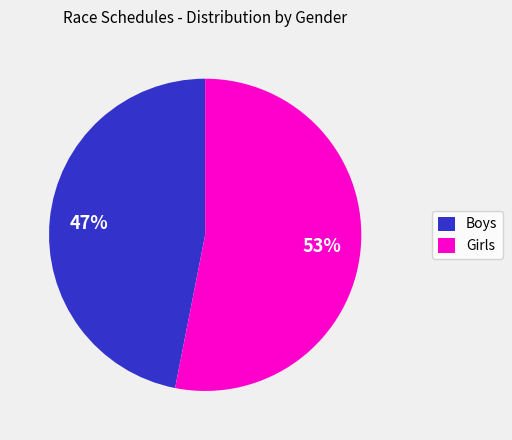

Is the sum of Girls and Boys greater than half?

Yes